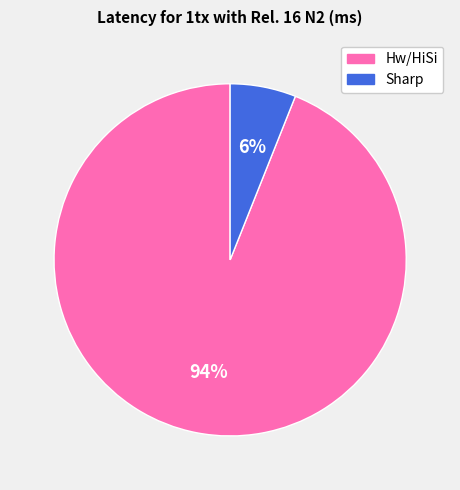

To the nearest percent, what is the combined percentage of Sharp and Hw/HiSi?

100%